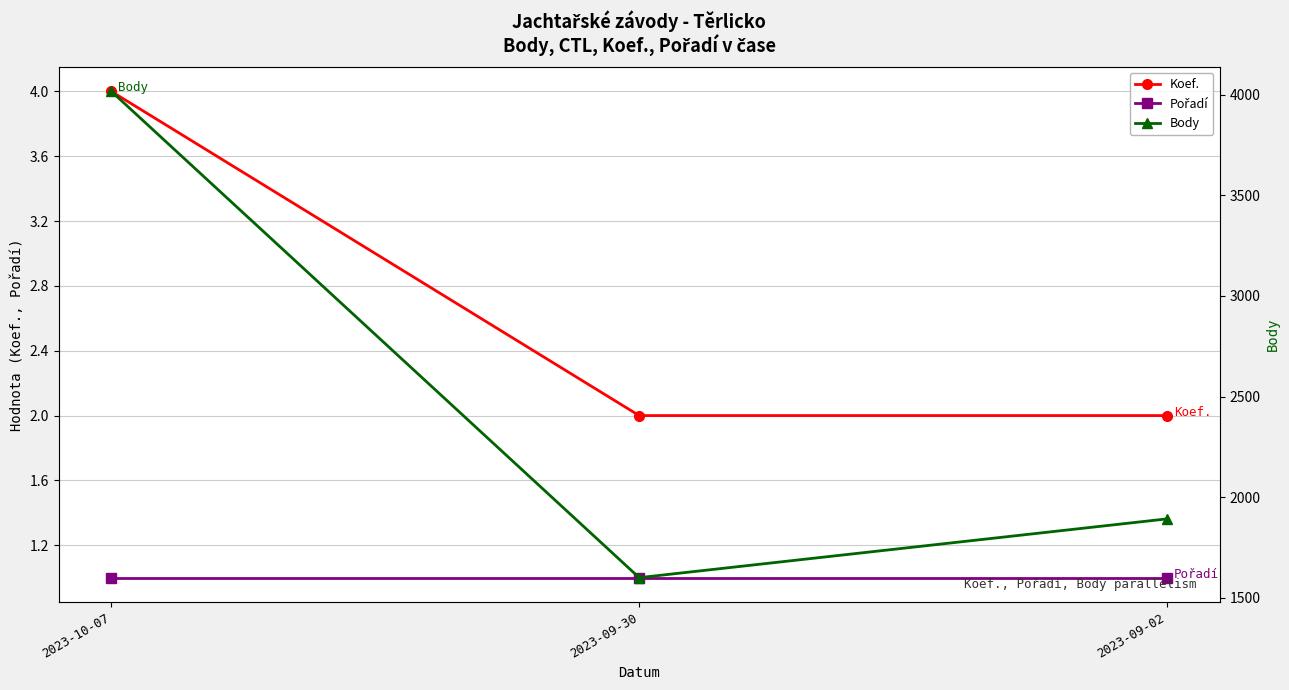

What is the difference between the second highest and minimum values in the Body series?

292